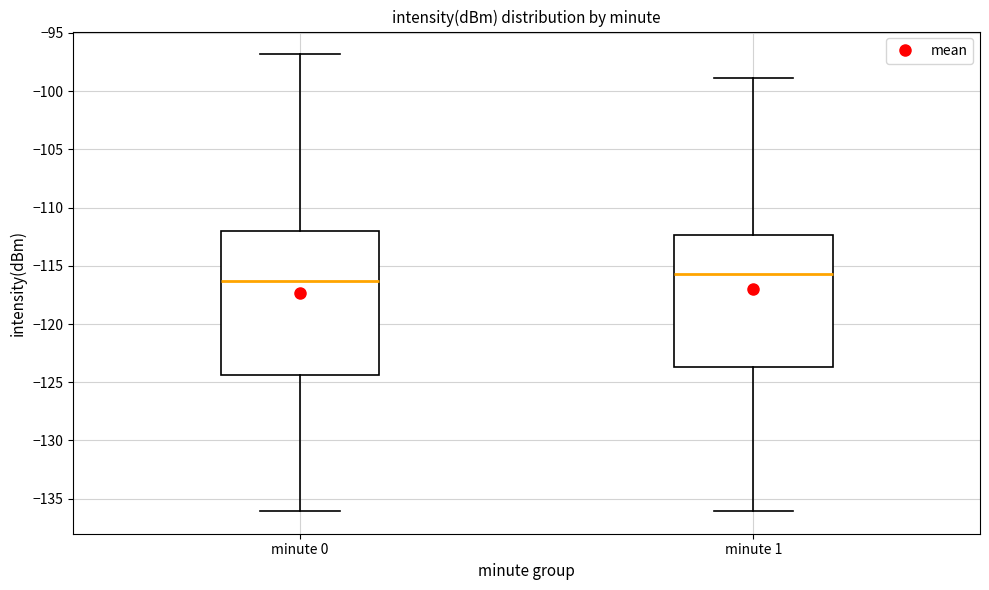

Which box's median line is the lowest?

minute 0